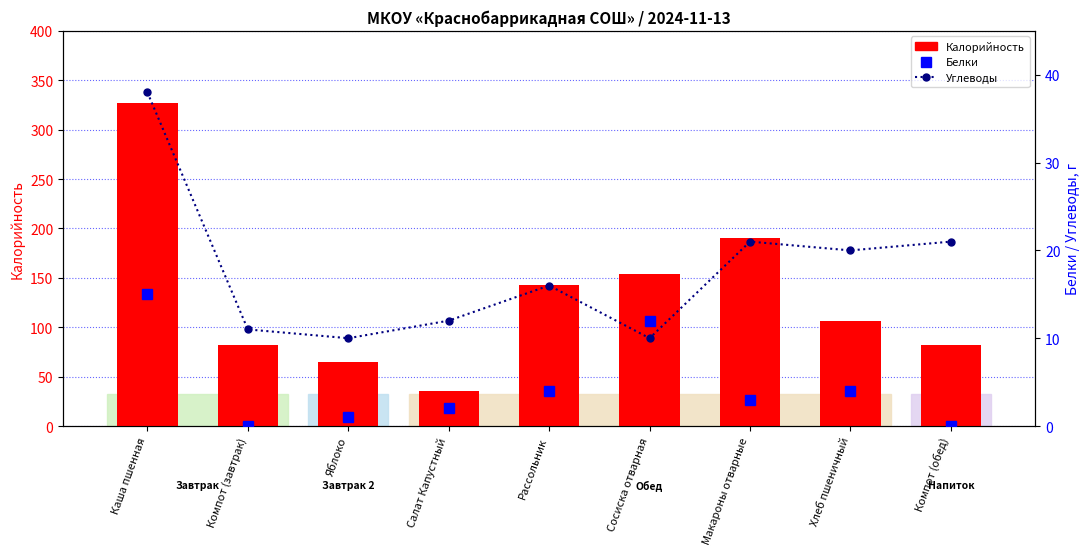

What position from the left is Компот (завтрак)?

2